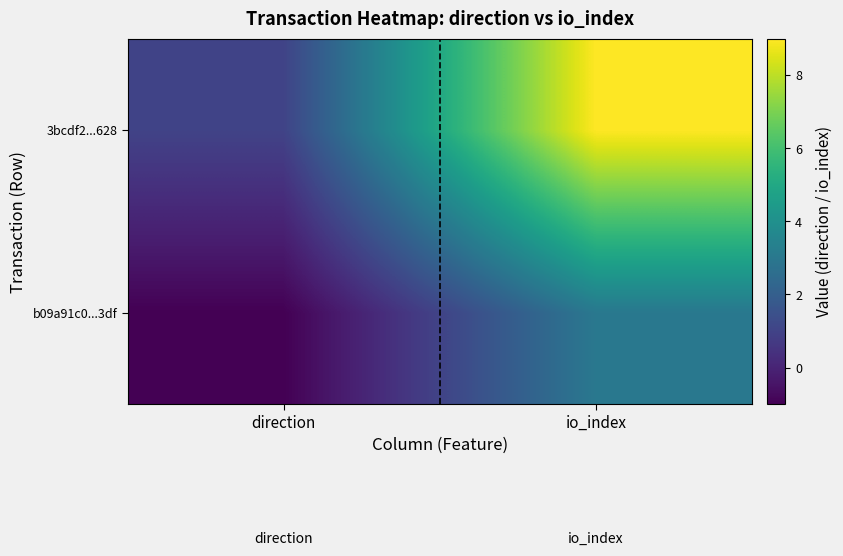

At how many categories does at least one series exceed 0?

2